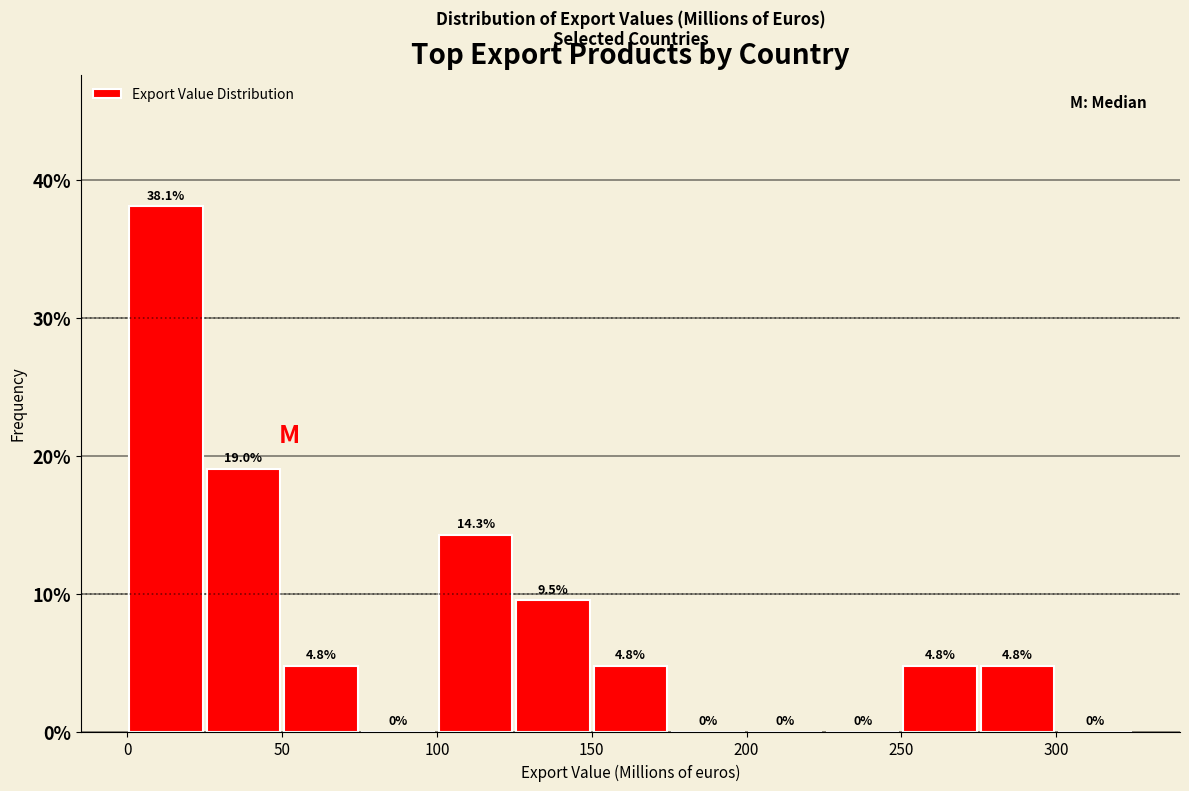

Reading left to right, list every bar in this chart as the range it spans on the x-axis followed by its height.

0 to 25: 38.1
25 to 50: 19.0
50 to 75: 4.8
75 to 100: 0.0
100 to 125: 14.3
125 to 150: 9.5
150 to 175: 4.8
175 to 200: 0.0
200 to 225: 0.0
225 to 250: 0.0
250 to 275: 4.8
275 to 300: 4.8
300 to 325: 0.0